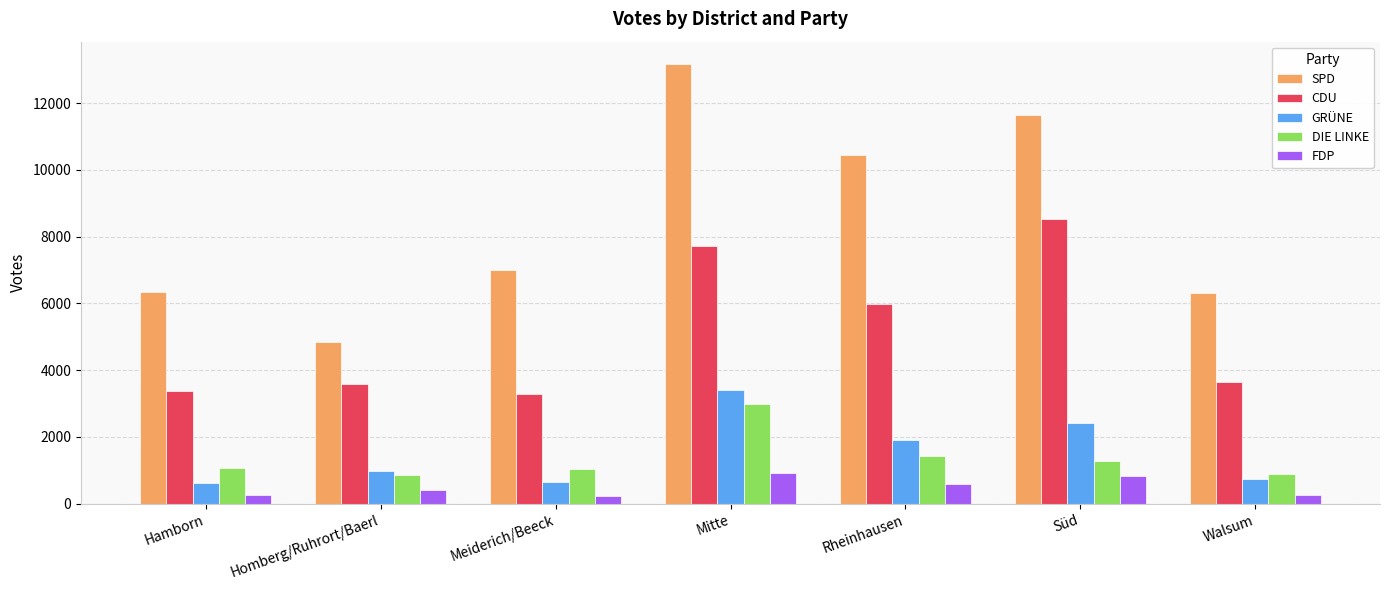

What is the minimum value for GRÜNE?

621